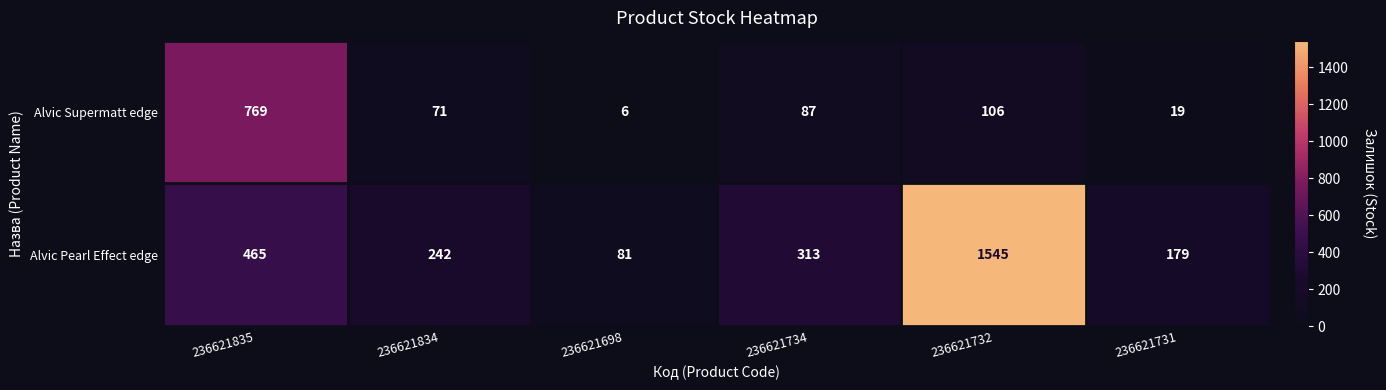

Reading left to right, what are all the values shown in this chart?

Alvic Supermatt edge: 236621835=769	236621834=71	236621698=6	236621734=87	236621732=106	236621731=19
Alvic Pearl Effect edge: 236621835=465	236621834=242	236621698=81	236621734=313	236621732=1545	236621731=179